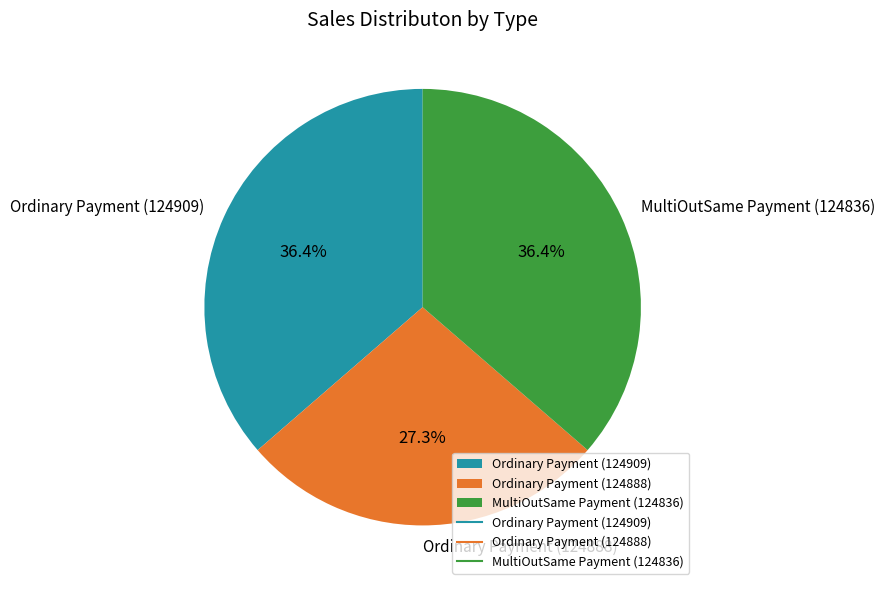

Is the sum of MultiOutSame Payment (124836) and Ordinary Payment (124909) greater than half?

Yes